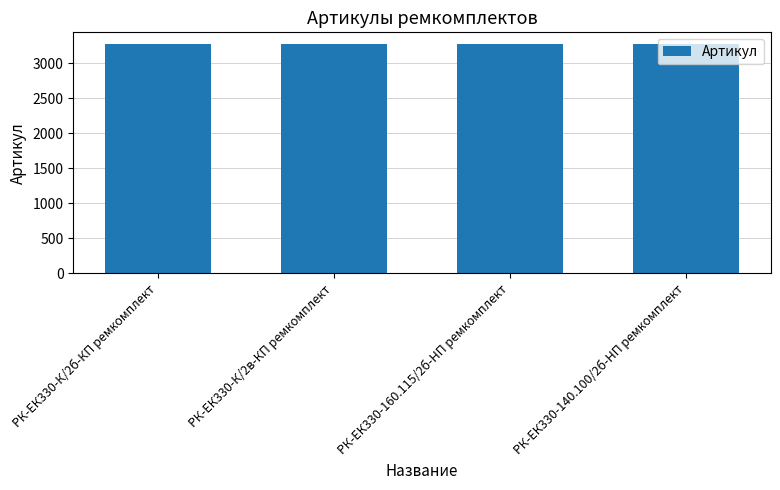

What is the smallest value displayed?

3273